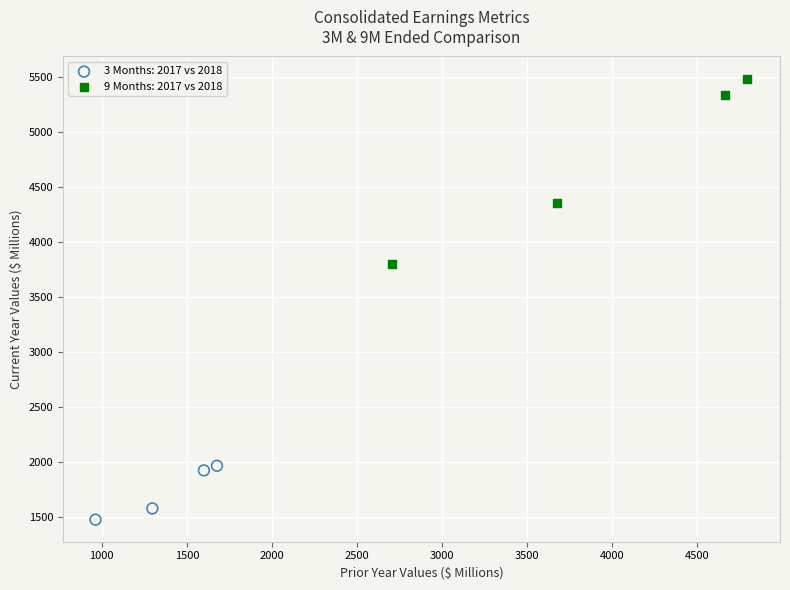

Which series reaches the minimum Y coordinate?

3 Months: 2017 vs 2018